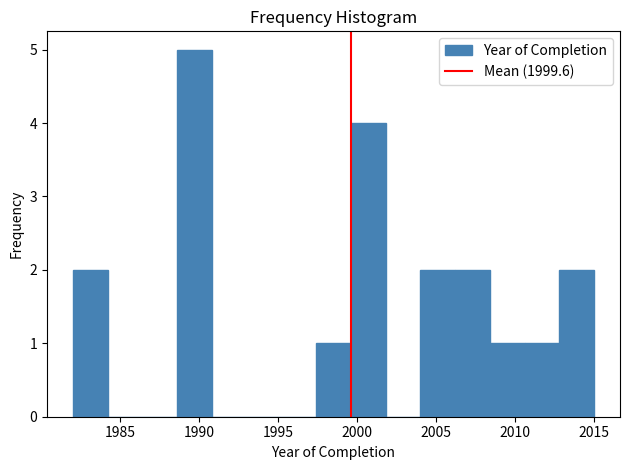

Reading left to right, transcribe this chart: for each bar, give the range it covers on the x-axis and its height. Neither the bar edges nor the heights are printed on the chart, so give them approximately, as read against the axes.

1982.0 to 1984.2: 2
1984.2 to 1986.4: 0
1986.4 to 1988.6: 0
1988.6 to 1990.8: 5
1990.8 to 1993.0: 0
1993.0 to 1995.2: 0
1995.2 to 1997.4: 0
1997.4 to 1999.6: 1
1999.6 to 2001.8: 4
2001.8 to 2004.0: 0
2004.0 to 2006.2: 2
2006.2 to 2008.4: 2
2008.4 to 2010.6: 1
2010.6 to 2012.8: 1
2012.8 to 2015.0: 2